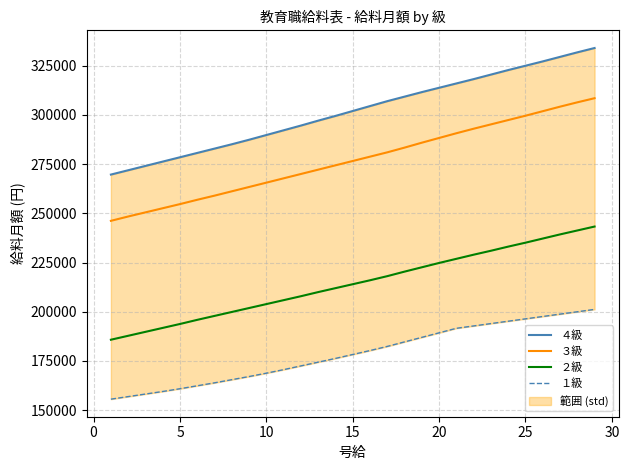

What is the minimum value for ３級?

246200